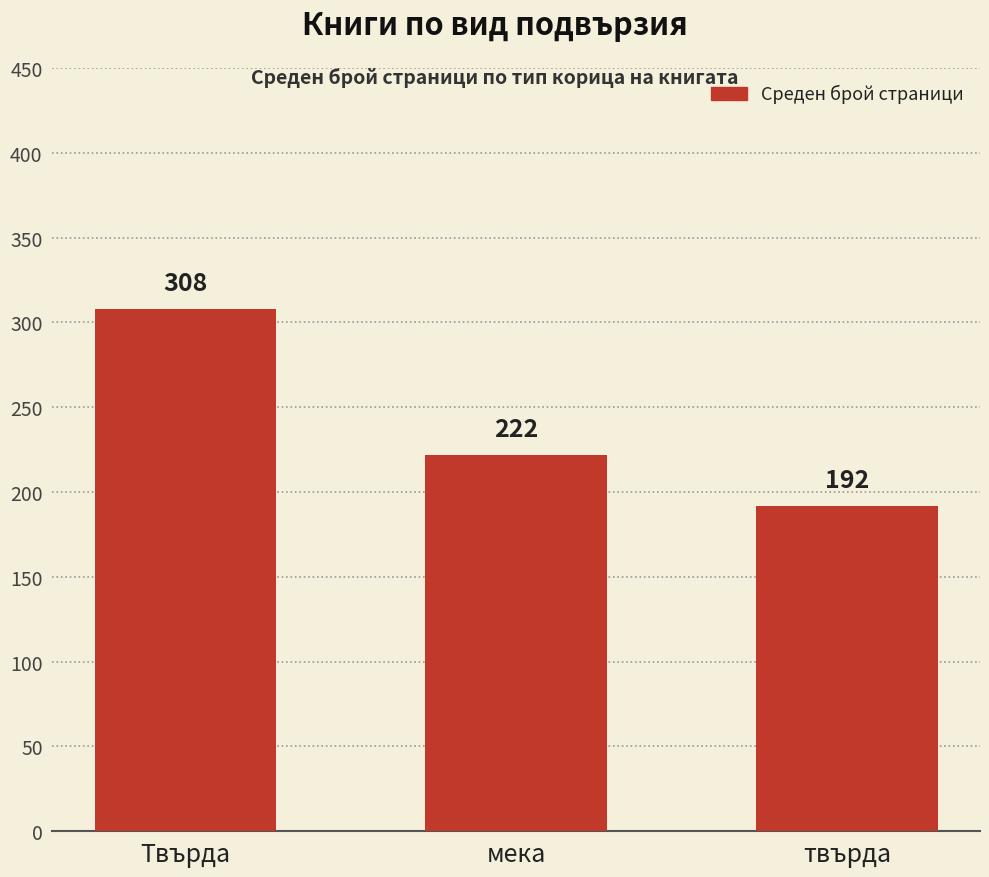

Between Твърда and мека, which is larger?

Твърда